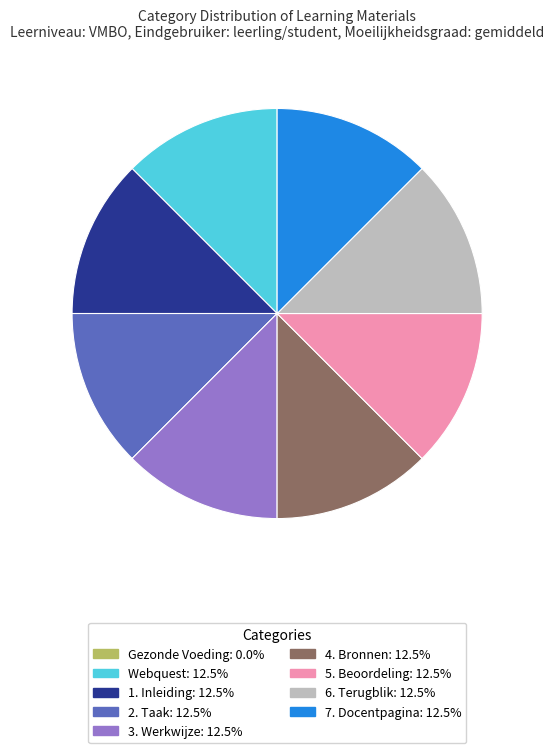

Is 7. Docentpagina the majority of the pie?

No